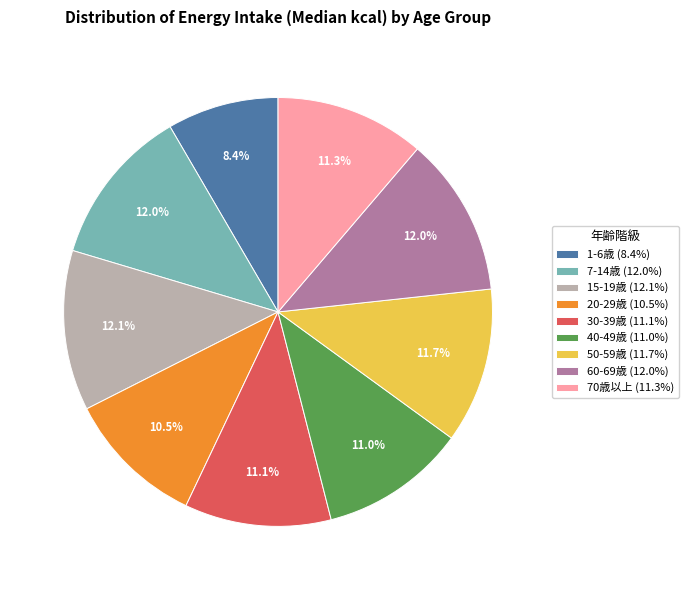

Approximately how many times larger is the value at 40-49歳 (11.0%) compared to 60-69歳 (12.0%)?

0.9